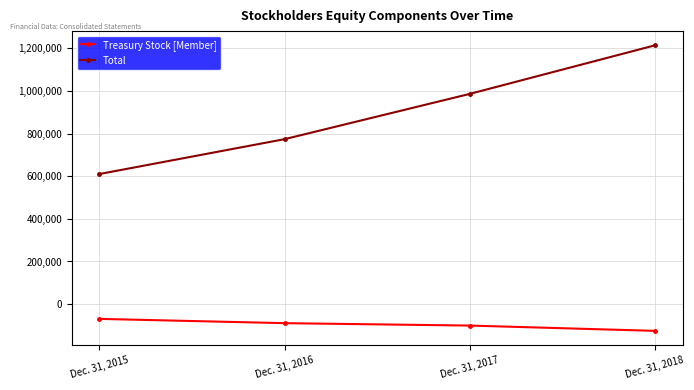

Which series has the largest total across all categories?

Total